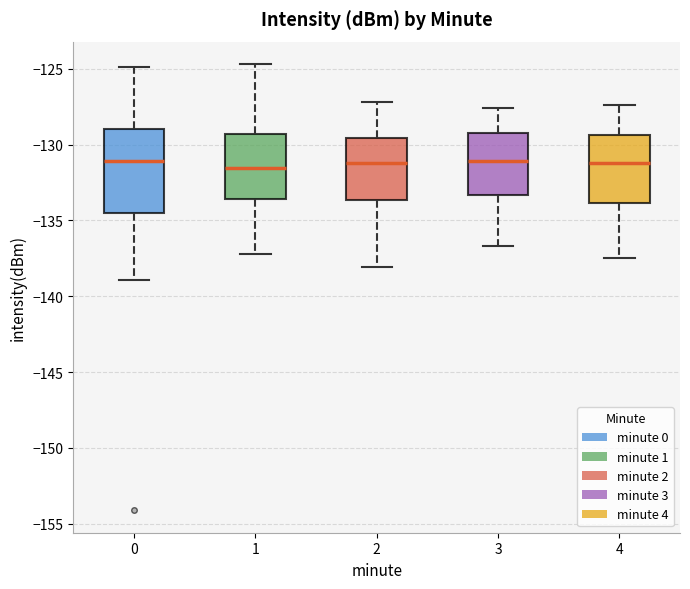

Where does the upper whisker of the box at x = 3 end on the y-axis? The values are not printed on the chart, so give them approximately, as read against the axis.

-127.5